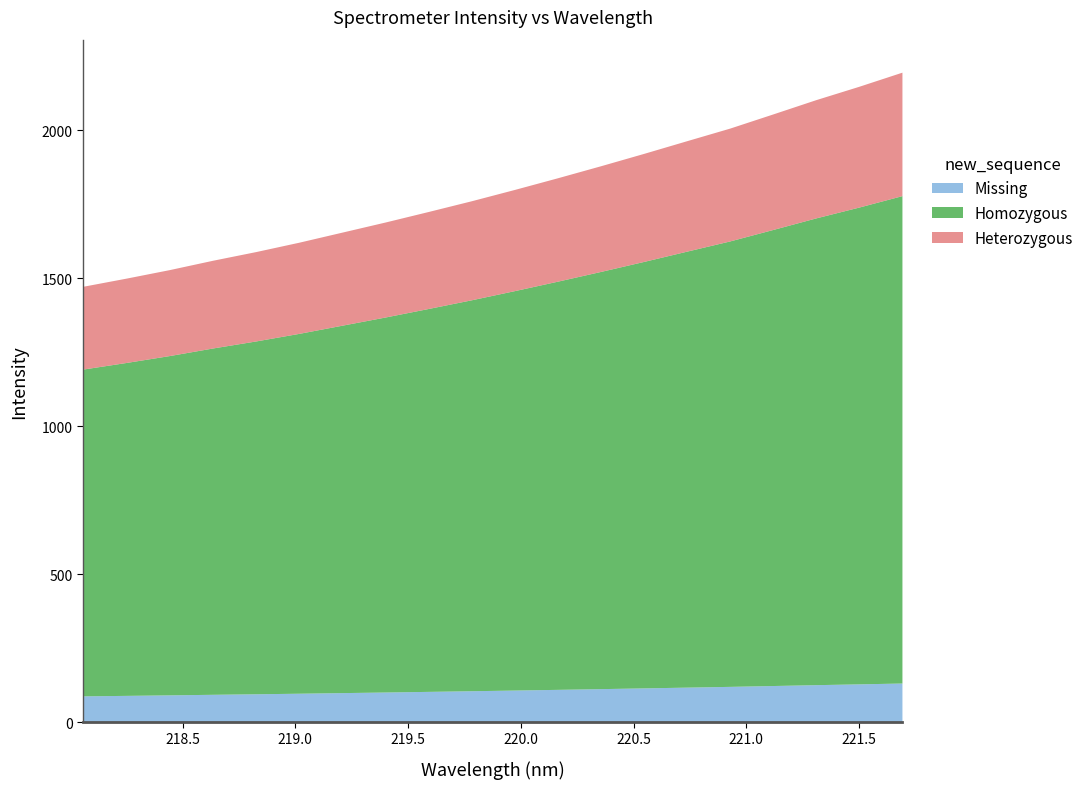

What is the ratio of the value at 218.6332 to the value at 220.3533?

0.8